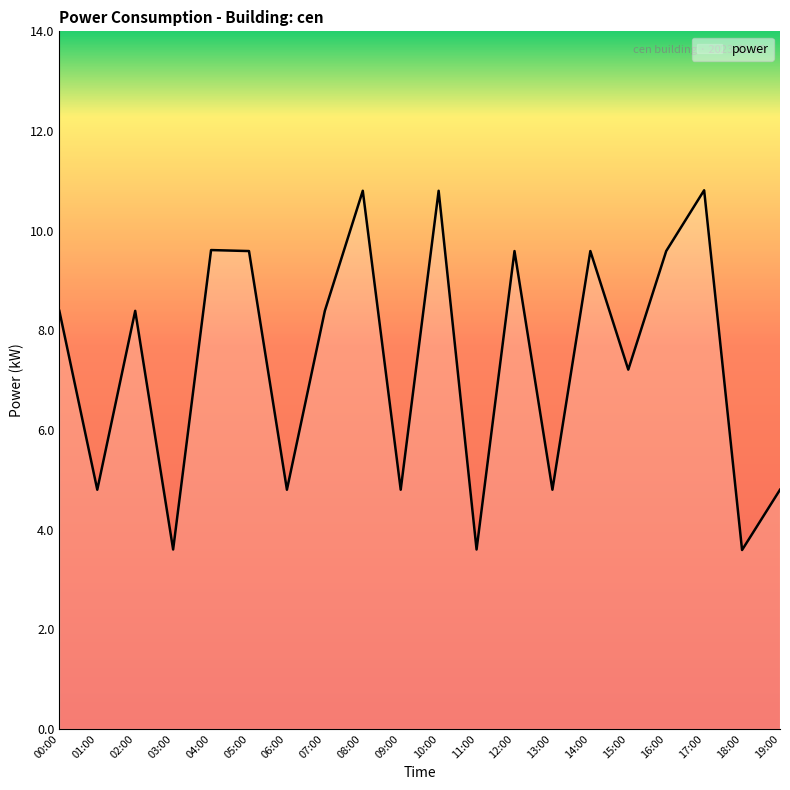

Reading right to left, list all the values displayed in this chart.

4.8	3.6	10.8	9.6	7.2	9.6	4.8	9.6	3.6	10.8	4.8	10.8	8.4	4.8	9.6	9.6	3.6	8.4	4.8	8.4